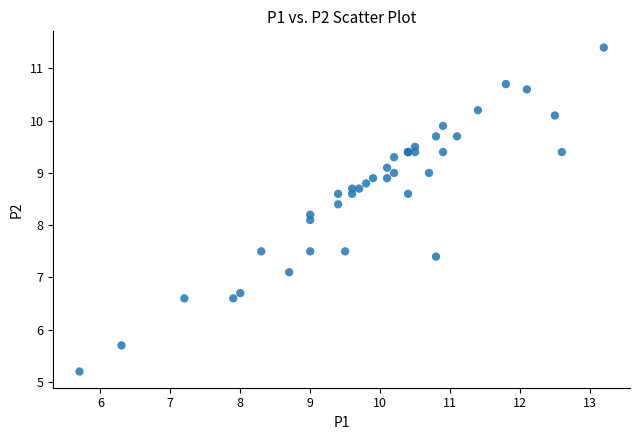

What Y value in the scatter plot is closest to 8?

8.1